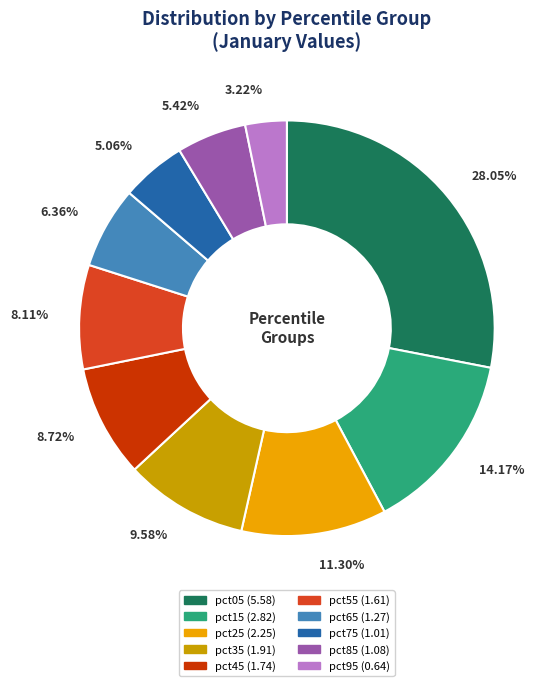

Count the number of slices in the pie.

10